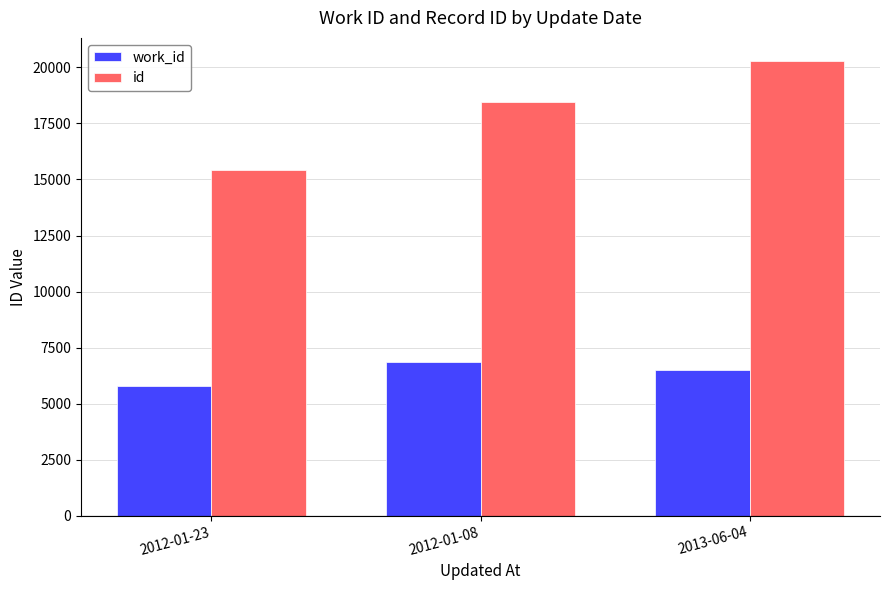

At how many categories does at least one series exceed 15532?

2